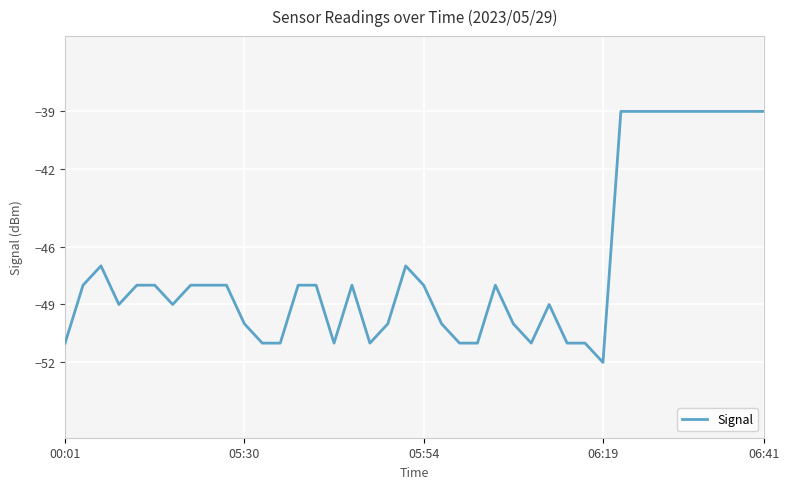

What is the difference between the maximum and minimum values?

13